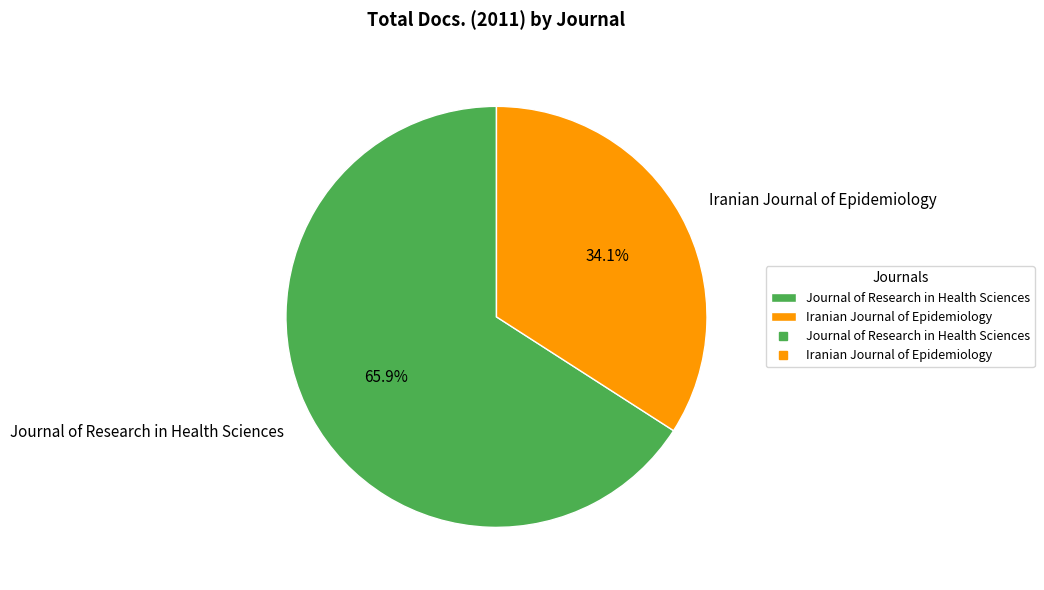

Is it true that Iranian Journal of Epidemiology is 21% of the pie?

False